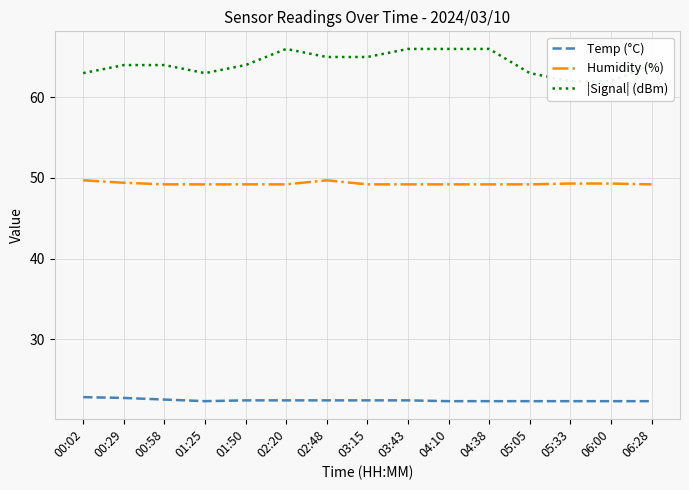

What is the greatest value displayed?

66.0